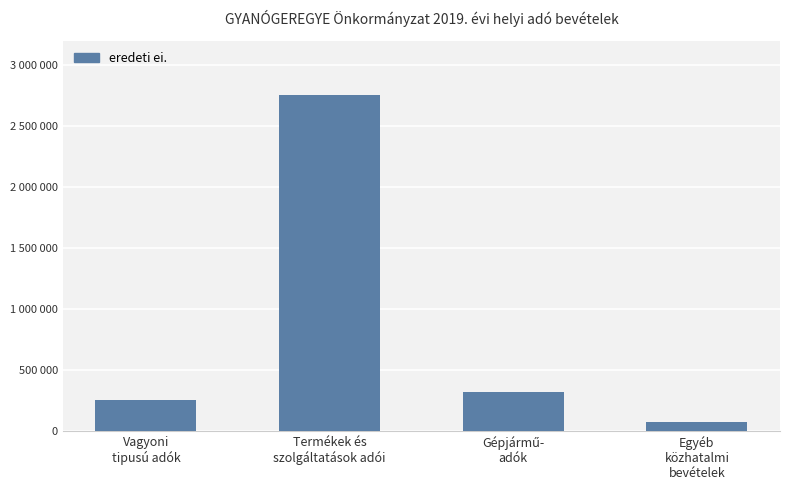

How many data points are above 320000?

1